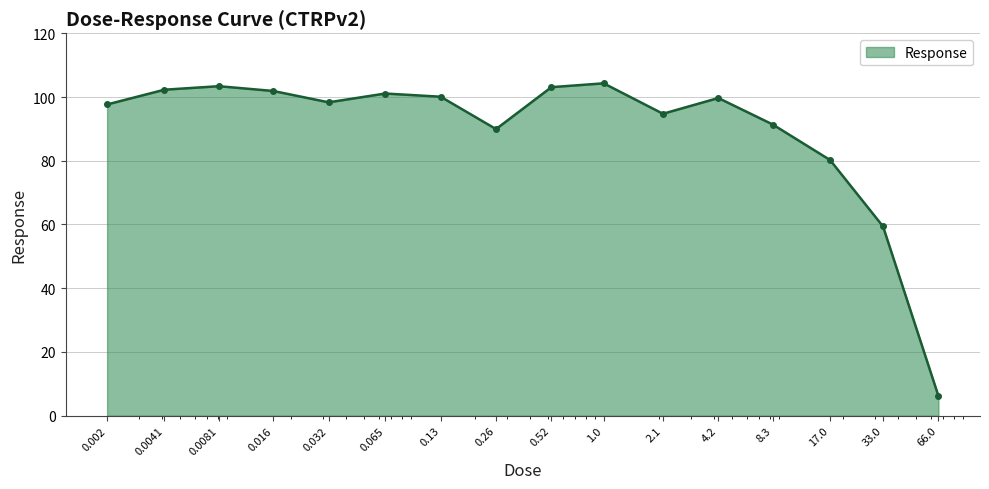

What is the smallest value displayed?

6.2